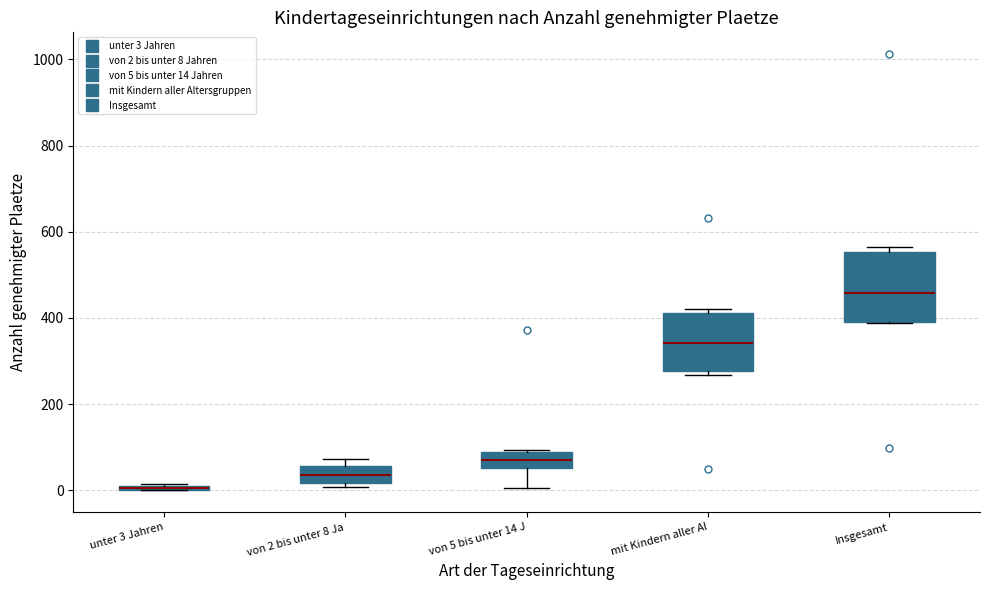

Comparing the boxes themselves (not the whiskers), which one is the tallest?

Insgesamt